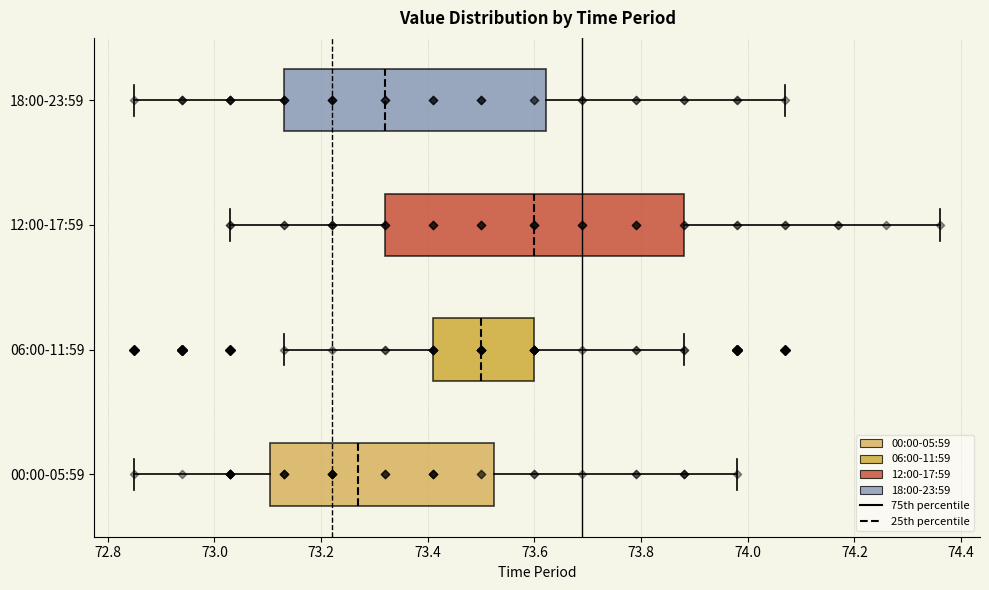

Where is the left edge of the box for 06:00-11:59 on the x-axis? The values are not printed on the chart, so give them approximately, as read against the axis.

73.42